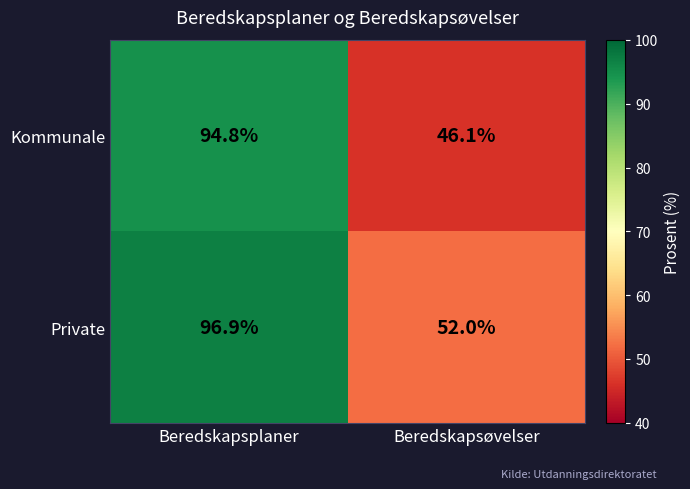

At which label is Private closest to 74?

Beredskapsøvelser